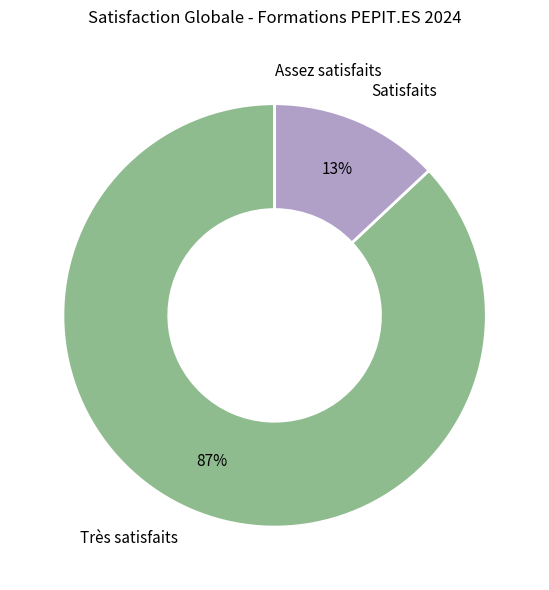

What is the largest slice in the pie chart?

Très satisfaits